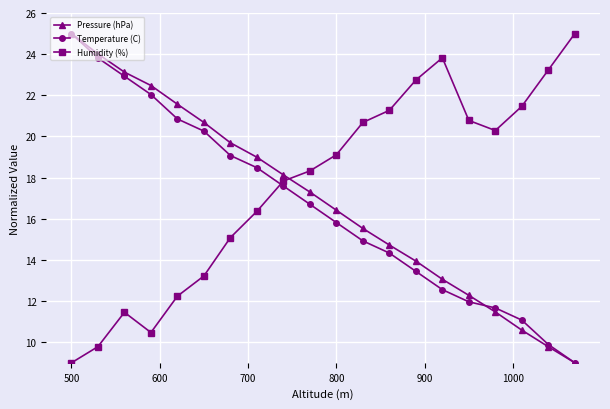

What is the smallest value displayed?

9.0